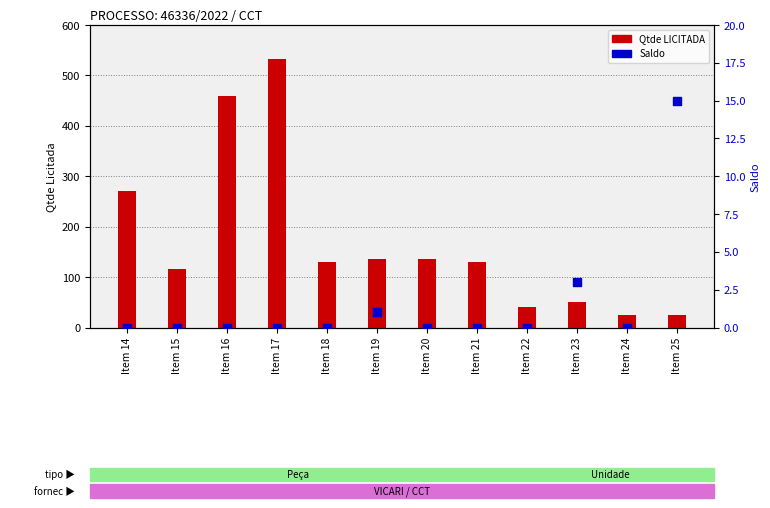

Which series has the widest spread of Y values?

Qtde LICITADA